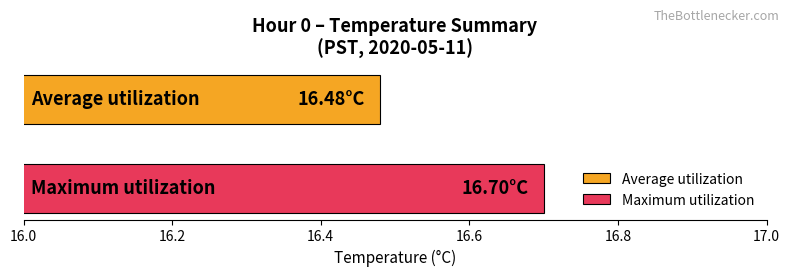

Rank the series by their maximum value, from highest to lowest.

Maximum utilization, Average utilization